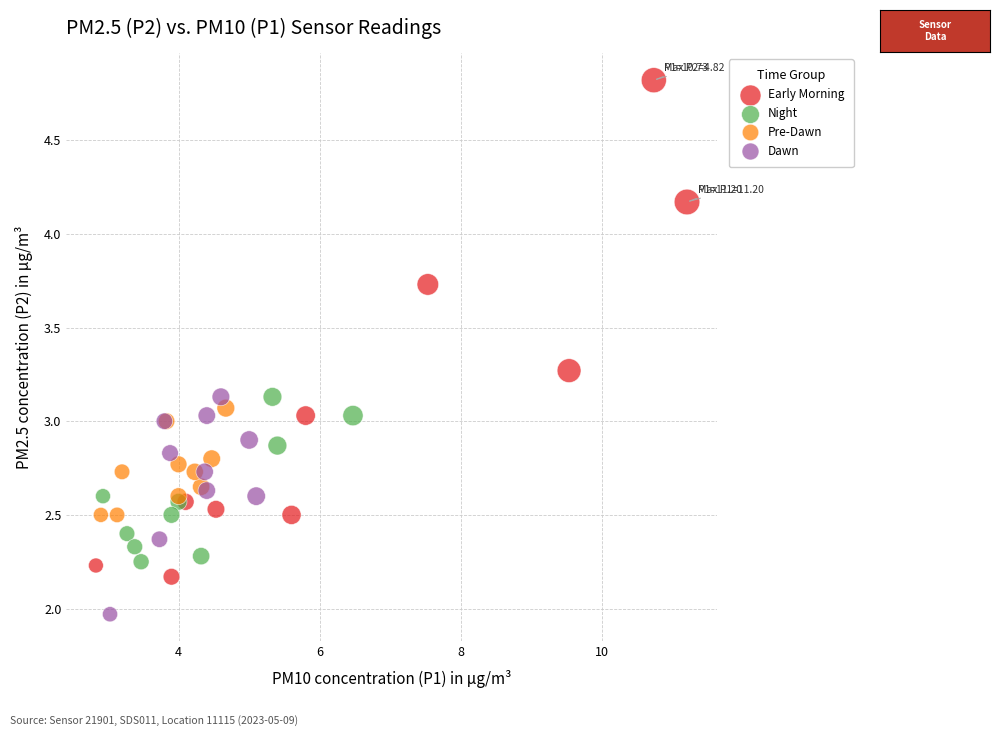

Which series reaches the minimum Y coordinate?

Dawn